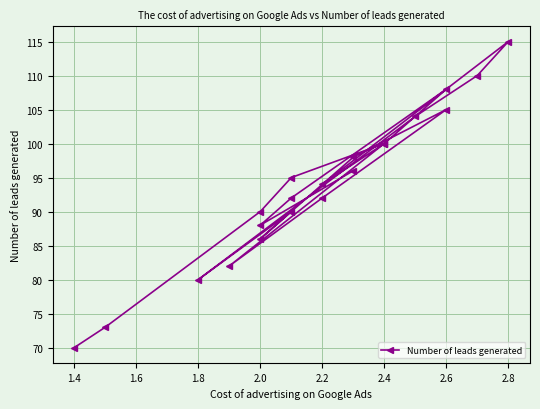

The value at 2.6 is 68. True or false?

False